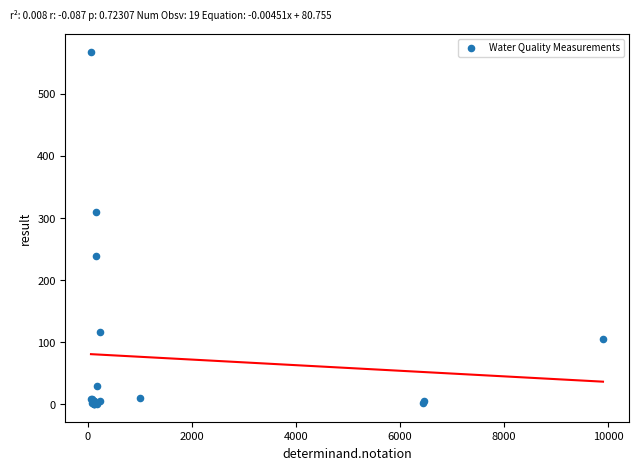

What Y value in the scatter plot is closest to 284?

310.0